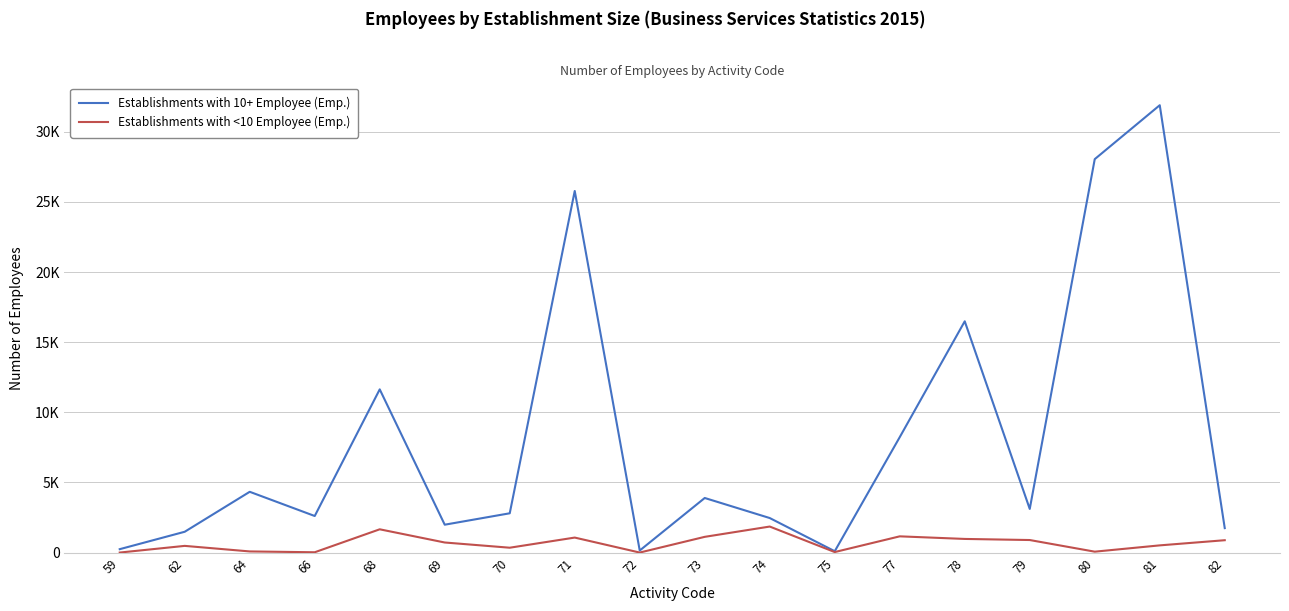

Where does the Establishments with 10+ Employee (Emp.) series first go above 3110?

64